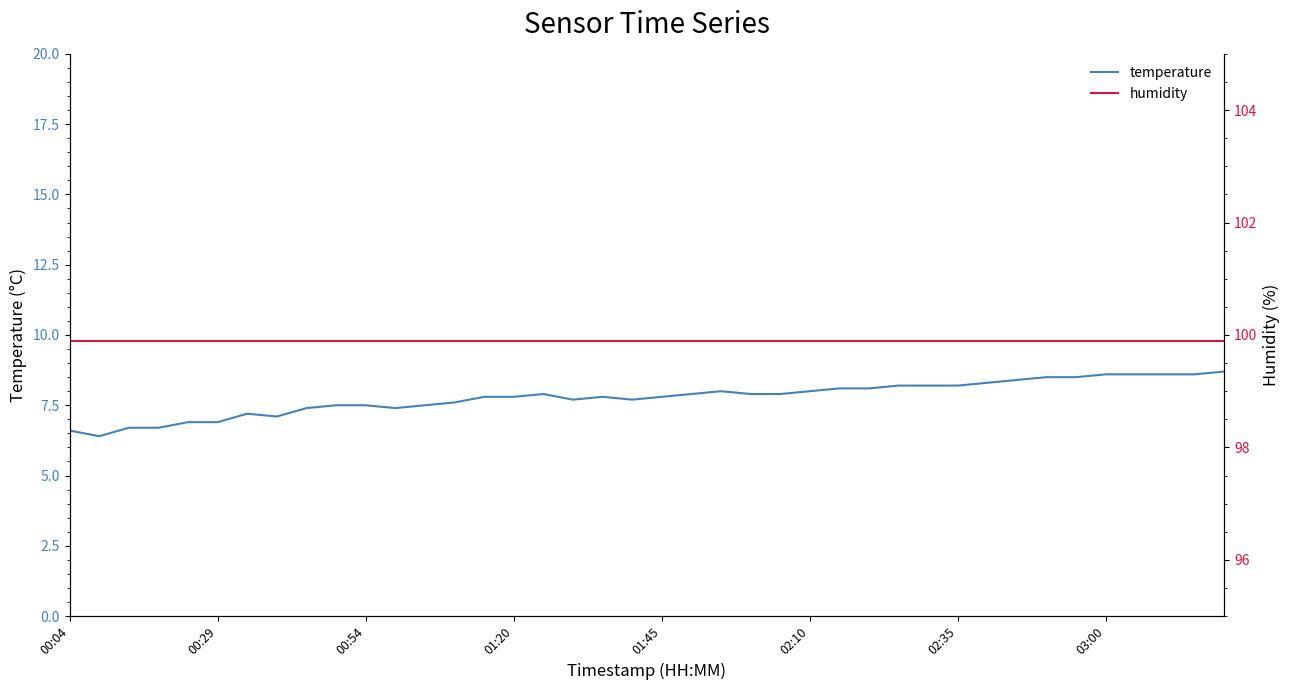

Which category has the lowest value in the humidity series?

00:04